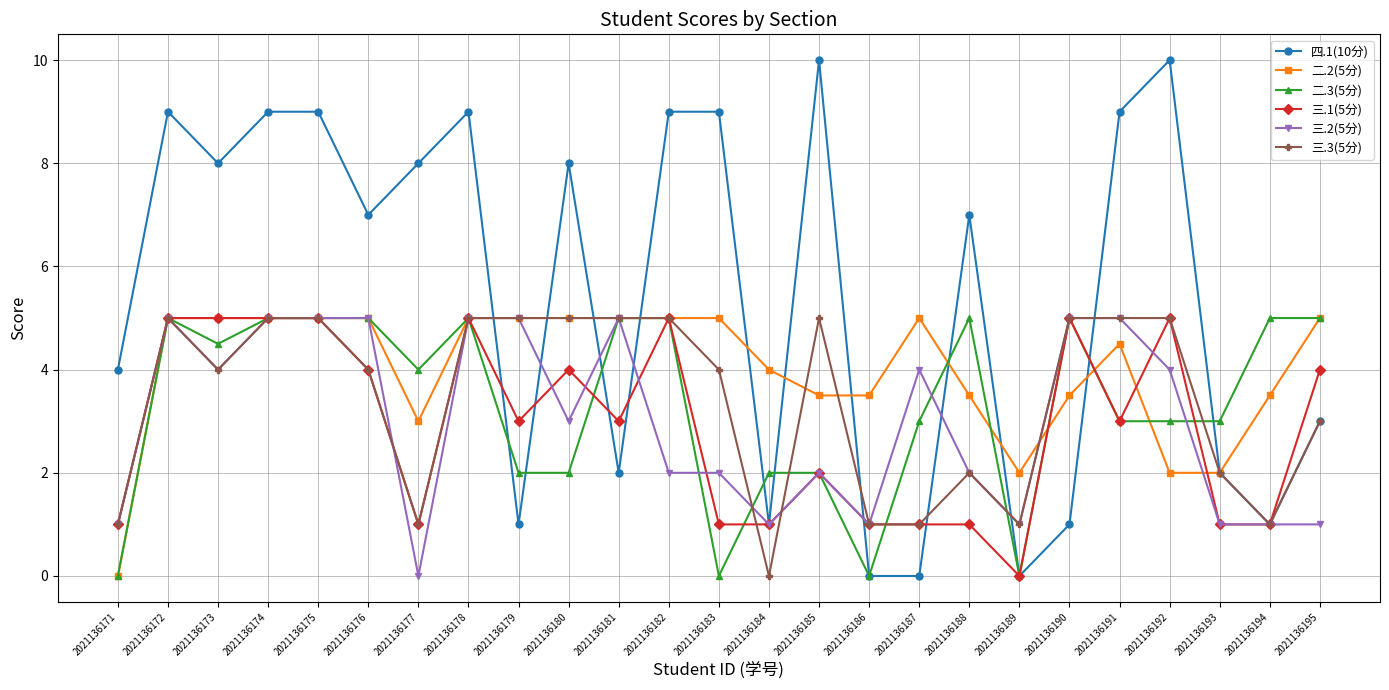

What are all the series names shown in the legend?

四.1(10分), 二.2(5分), 二.3(5分), 三.1(5分), 三.2(5分), 三.3(5分)